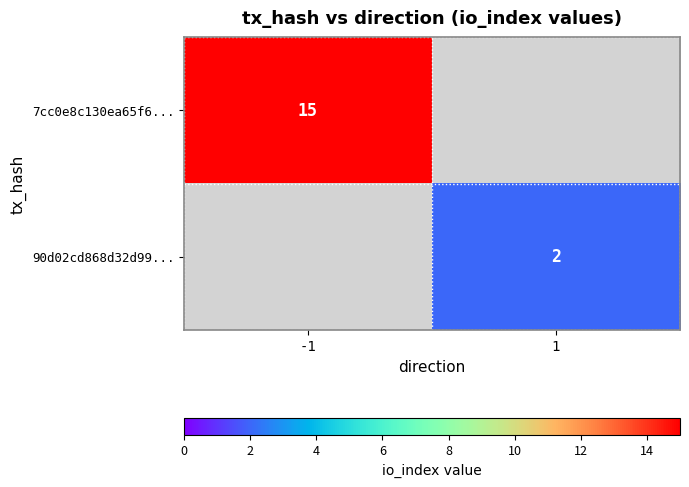

The value of 90d02cd868d32d99... at 1 is 3. True or false?

False